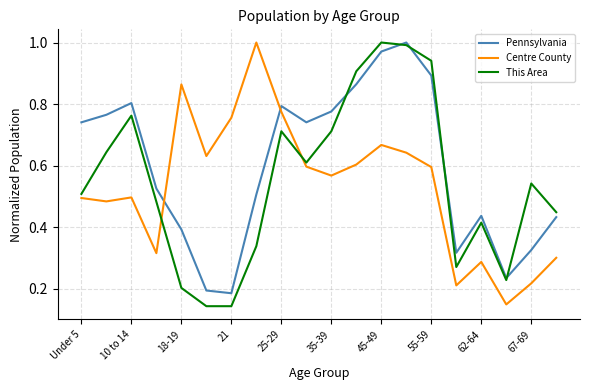

True or false: Pennsylvania and Centre County intersect in this chart.

True